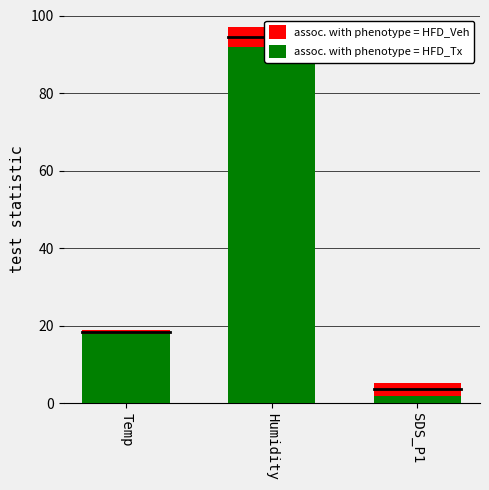

Is the value of assoc. with phenotype = HFD_Tx at Temp greater than the value of assoc. with phenotype = HFD_Veh at Temp?

No